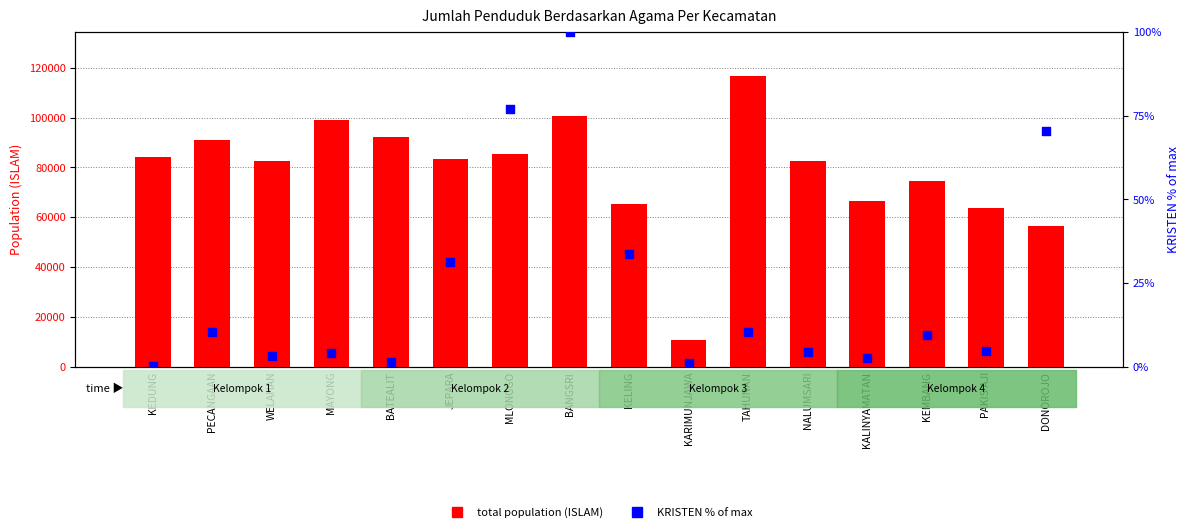

Which series contains the highest Y value?

total population (ISLAM)